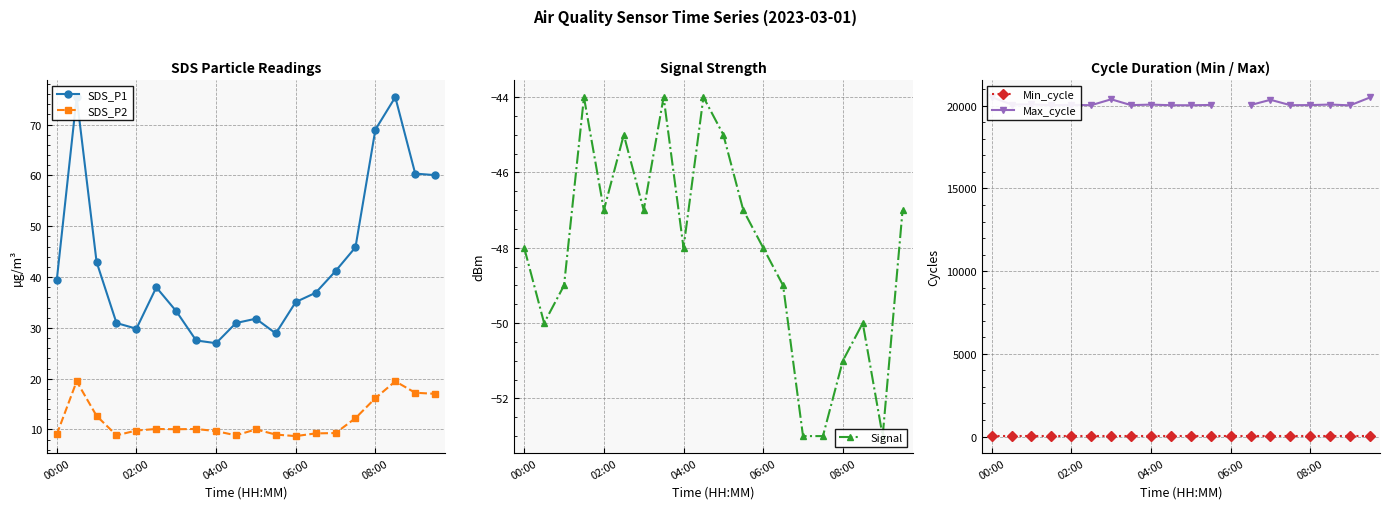

True or false: SDS_P2 and Max_cycle cross at least once.

False